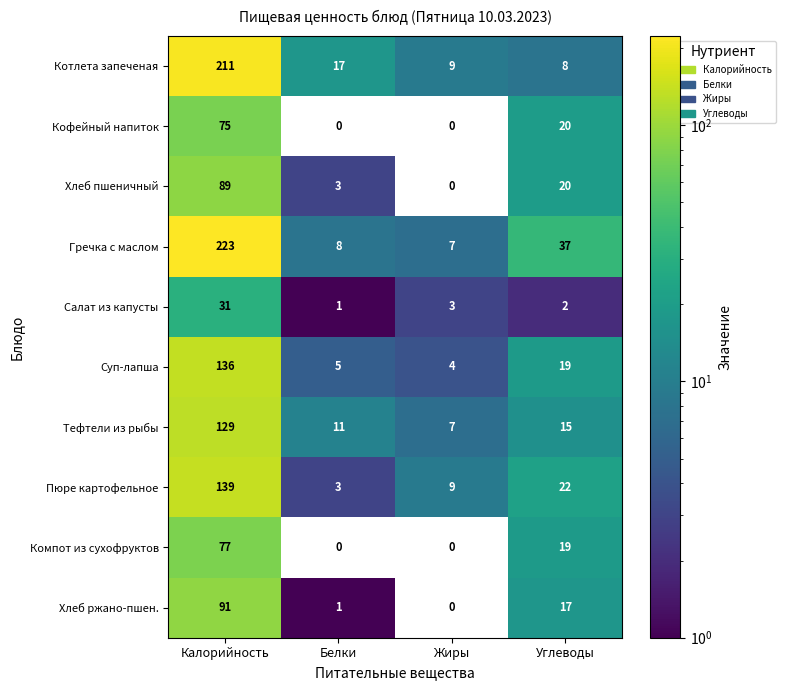

The Компот из сухофруктов series shows 32 at Углеводы. True or false?

False